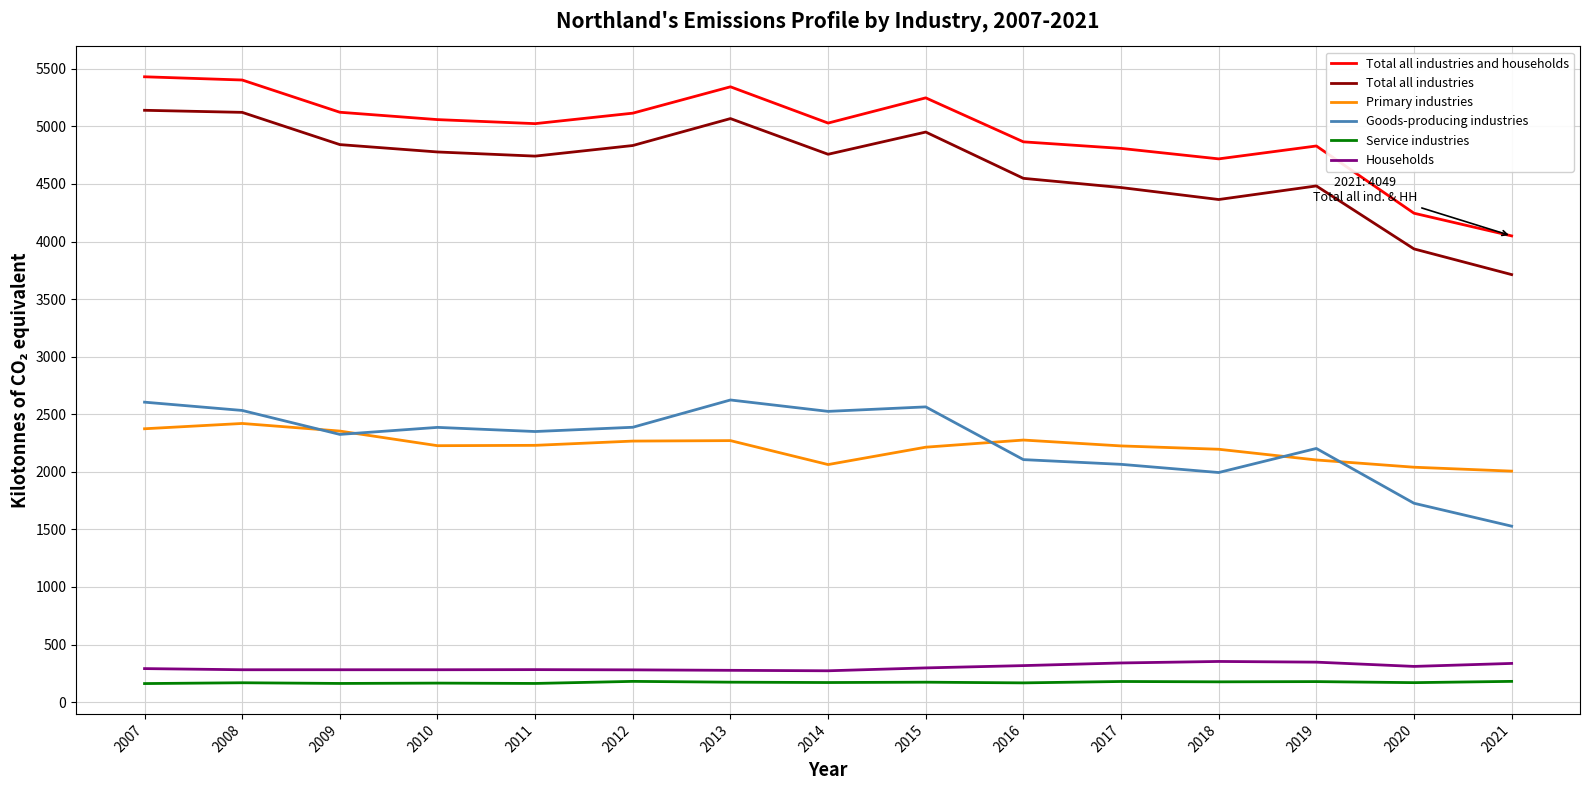

True or false: Goods-producing industries and Total all industries intersect in this chart.

False